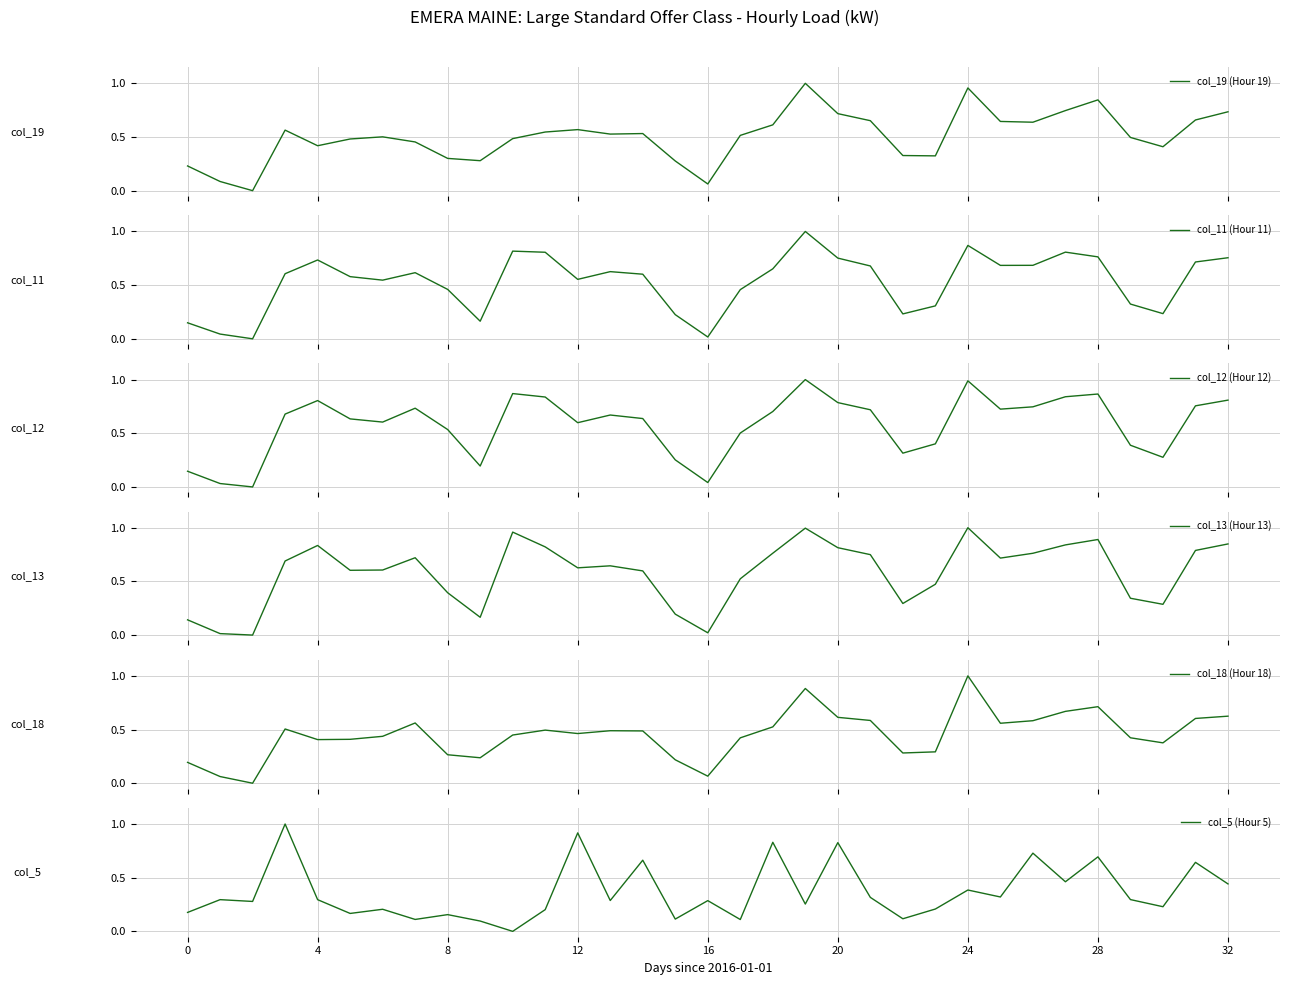

Reading left to right, what are all the values shown in this chart?

col_19 (Hour 19): 0.2	0.1	0.0	0.6	0.4	0.5	0.5	0.5	0.3	0.3	0.5	0.5	0.6	0.5	0.5	0.3	0.1	0.5	0.6	1.0	0.7	0.7	0.3	0.3	1.0	0.6	0.6	0.7	0.8	0.5	0.4	0.7	0.7
col_11 (Hour 11): 0.1	0.0	0.0	0.6	0.7	0.6	0.5	0.6	0.5	0.2	0.8	0.8	0.6	0.6	0.6	0.2	0.0	0.5	0.7	1.0	0.8	0.7	0.2	0.3	0.9	0.7	0.7	0.8	0.8	0.3	0.2	0.7	0.8
col_12 (Hour 12): 0.1	0.0	0.0	0.7	0.8	0.6	0.6	0.7	0.5	0.2	0.9	0.8	0.6	0.7	0.6	0.3	0.0	0.5	0.7	1.0	0.8	0.7	0.3	0.4	1.0	0.7	0.7	0.8	0.9	0.4	0.3	0.8	0.8
col_13 (Hour 13): 0.1	0.0	0.0	0.7	0.8	0.6	0.6	0.7	0.4	0.2	1.0	0.8	0.6	0.6	0.6	0.2	0.0	0.5	0.8	1.0	0.8	0.7	0.3	0.5	1.0	0.7	0.8	0.8	0.9	0.3	0.3	0.8	0.8
col_18 (Hour 18): 0.2	0.1	0.0	0.5	0.4	0.4	0.4	0.6	0.3	0.2	0.4	0.5	0.5	0.5	0.5	0.2	0.1	0.4	0.5	0.9	0.6	0.6	0.3	0.3	1.0	0.6	0.6	0.7	0.7	0.4	0.4	0.6	0.6
col_5 (Hour 5): 0.2	0.3	0.3	1.0	0.3	0.2	0.2	0.1	0.2	0.1	0.0	0.2	0.9	0.3	0.7	0.1	0.3	0.1	0.8	0.3	0.8	0.3	0.1	0.2	0.4	0.3	0.7	0.5	0.7	0.3	0.2	0.6	0.4